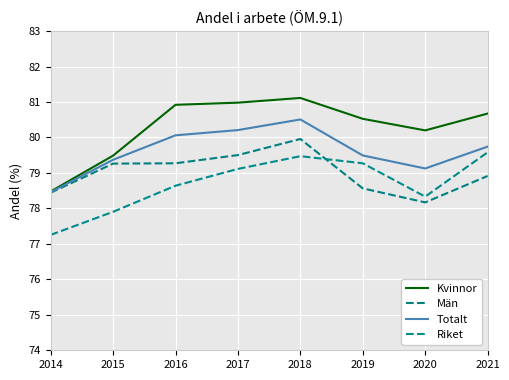

What is the average value of the Män series?

79.0